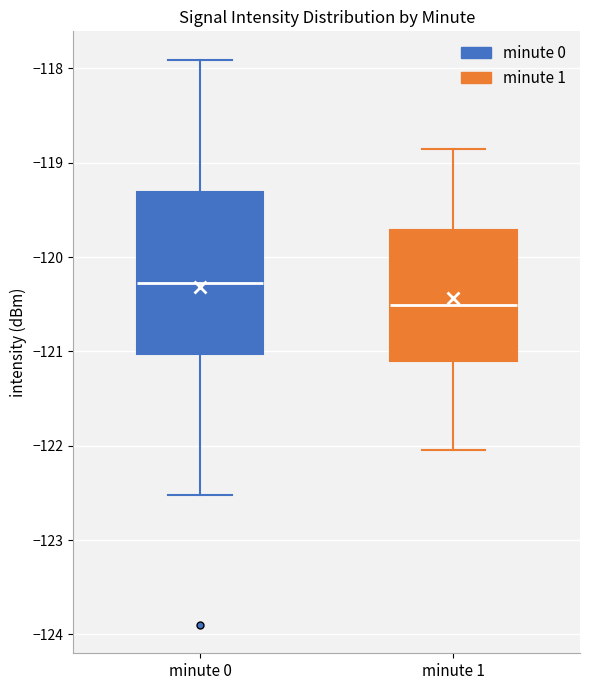

Reading left to right, read every box against the y-axis: the position of its median line, the range the box covers, and the ends of its whiskers. The values are not printed on the chart, so give them approximately, as read against the axis.

minute 0: median -120.3, box -121.0 to -119.3, whiskers -122.5 to -117.9
minute 1: median -120.5, box -121.1 to -119.7, whiskers -122.0 to -118.9